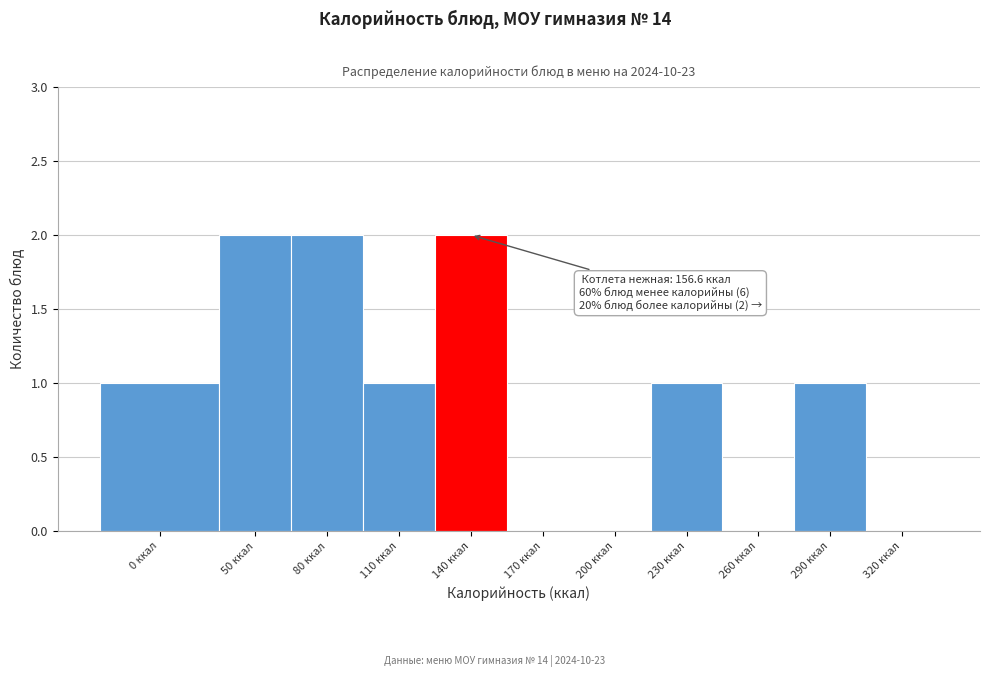

Reading left to right, transcribe all the data shown in this chart.

0 ккал=1	50 ккал=2	80 ккал=2	110 ккал=1	140 ккал=2	170 ккал=0	200 ккал=0	230 ккал=1	260 ккал=0	290 ккал=1	320 ккал=0